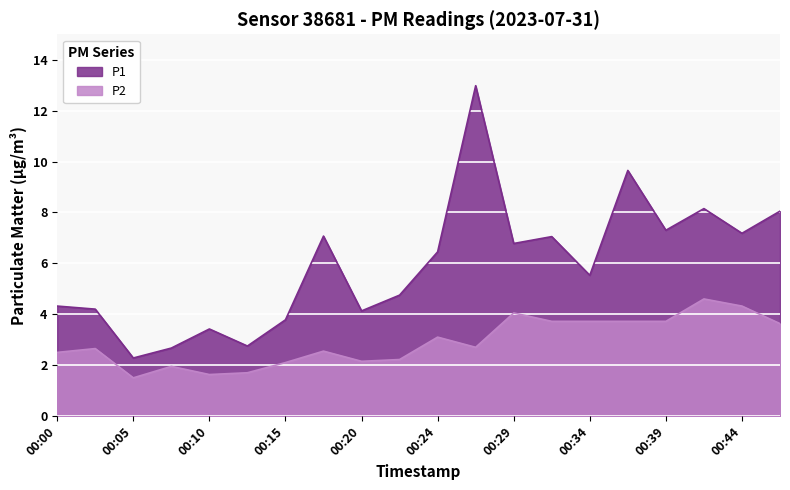

What are all the series names shown in the legend?

P1, P2